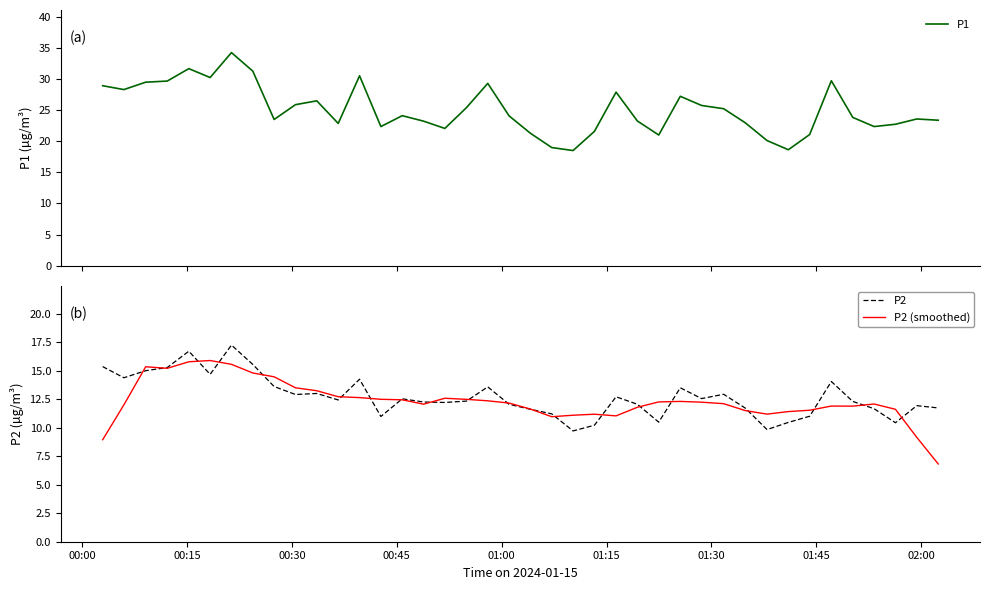

Reading right to left, list all the values displayed in this chart.

P1: 23.4	23.6	22.8	22.4	23.9	29.8	21.1	18.6	20.1	23.0	25.2	25.8	27.2	21.0	23.3	27.9	21.6	18.5	19.0	21.3	24.1	29.3	25.4	22.1	23.2	24.1	22.4	30.6	22.9	26.5	25.9	23.5	31.3	34.3	30.3	31.7	29.7	29.5	28.3	28.9
P2: 11.8	11.9	10.4	11.7	12.3	14.1	11.0	10.5	9.8	11.7	12.9	12.6	13.5	10.5	12.1	12.7	10.2	9.7	11.2	11.6	12.1	13.6	12.3	12.2	12.3	12.6	11.0	14.3	12.4	13.0	12.9	13.6	15.6	17.3	14.7	16.7	15.3	15.0	14.4	15.4
P2 (smoothed): 6.8	9.2	11.6	12.1	11.9	11.9	11.5	11.4	11.2	11.5	12.1	12.3	12.3	12.3	11.8	11.1	11.2	11.1	11.0	11.7	12.2	12.4	12.5	12.6	12.1	12.5	12.5	12.7	12.7	13.3	13.5	14.5	14.8	15.6	15.9	15.8	15.2	15.4	12.0	9.0